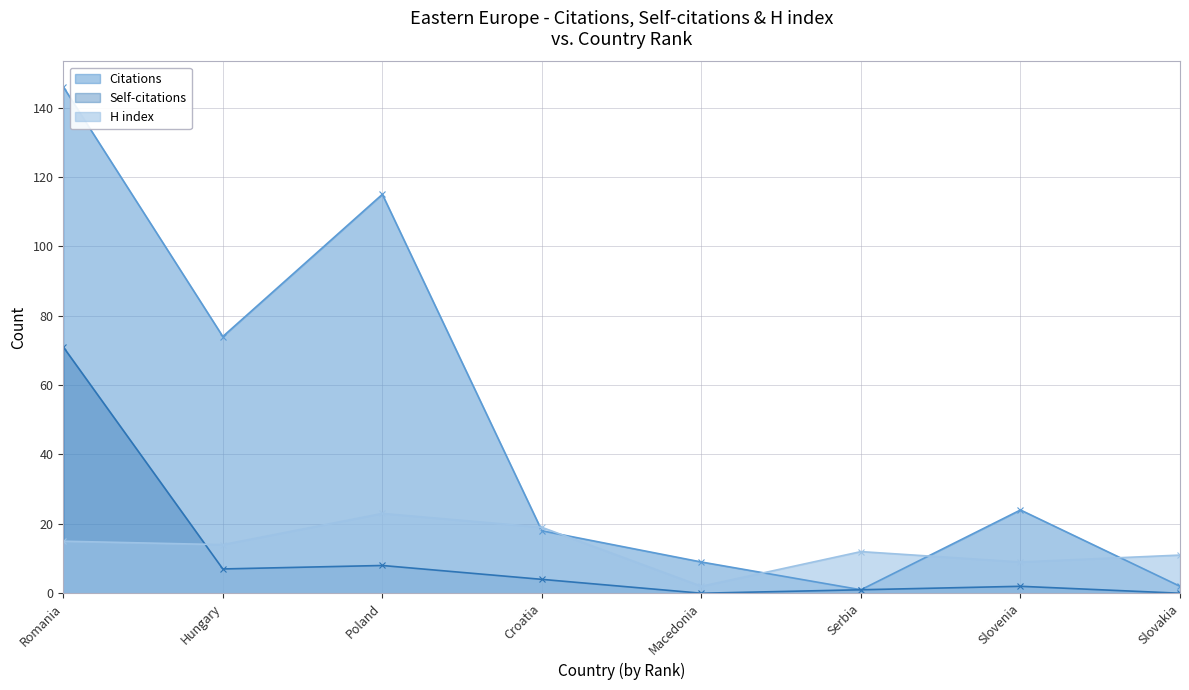

How many times do H index and Citations cross each other?

5